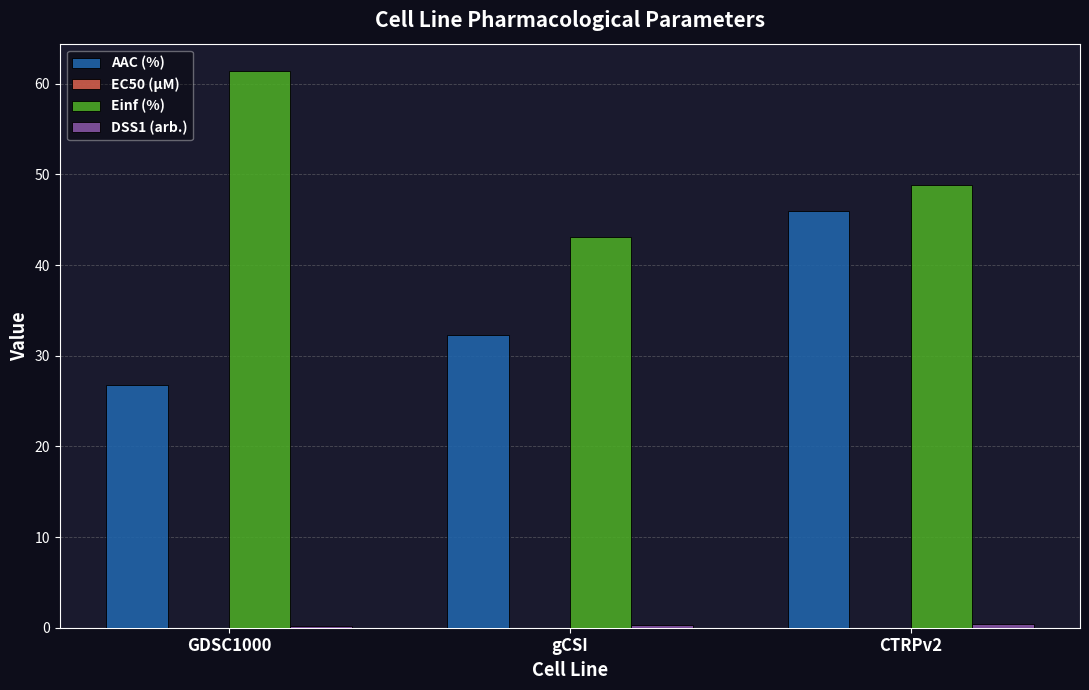

What is the total value across all series at GDSC1000?

88.4